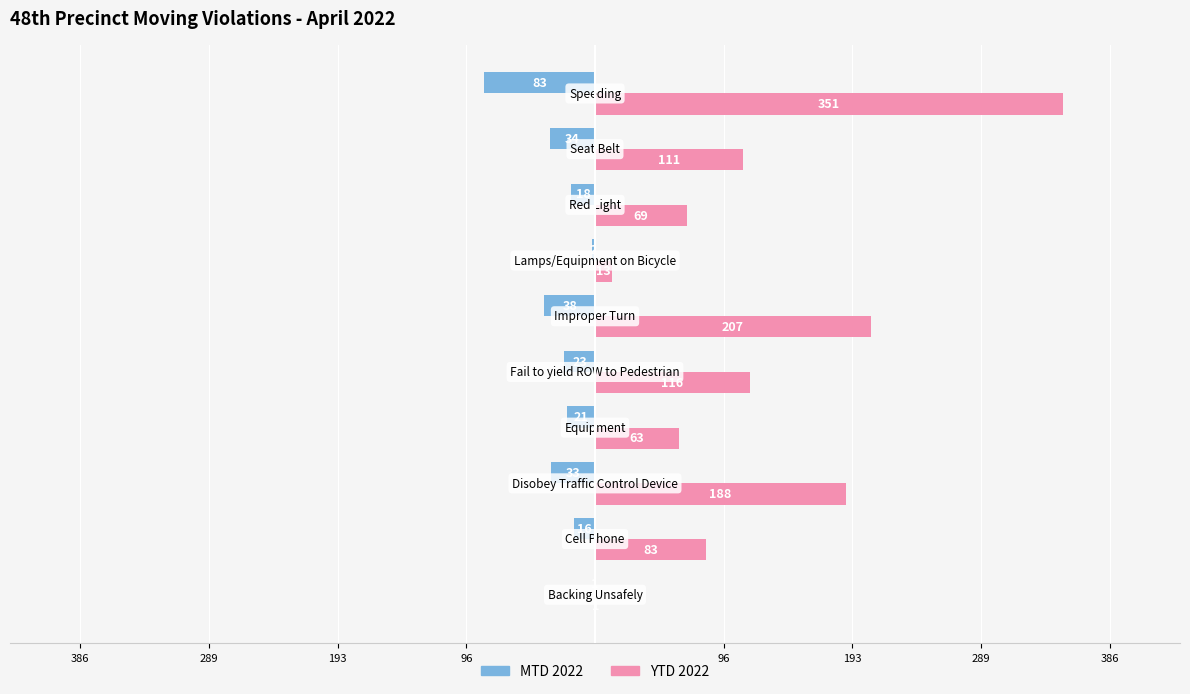

What is the difference between the maximum and minimum values in the MTD 2022 series?

82